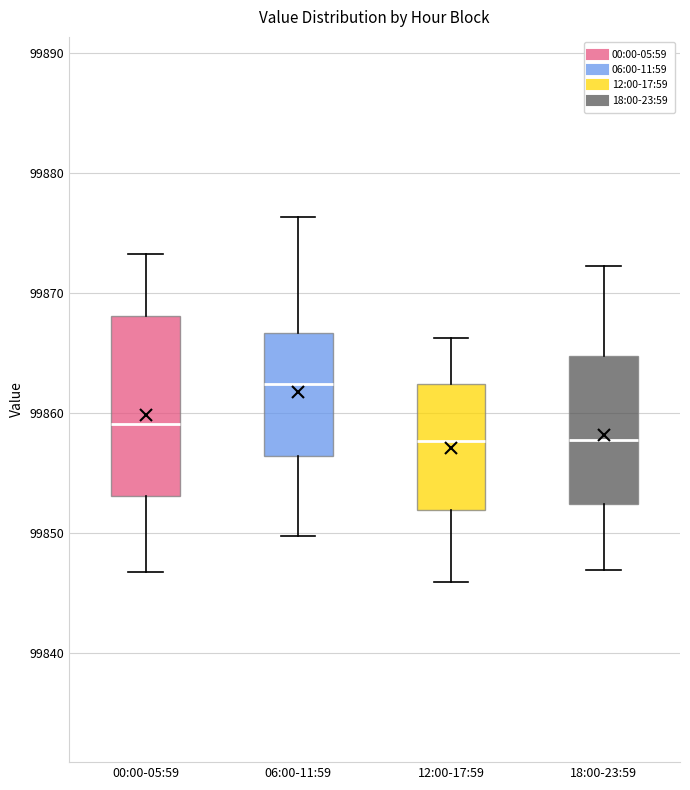

Where does the median line of the box for 18:00-23:59 sit on the y-axis? The values are not printed on the chart, so give them approximately, as read against the axis.

99858